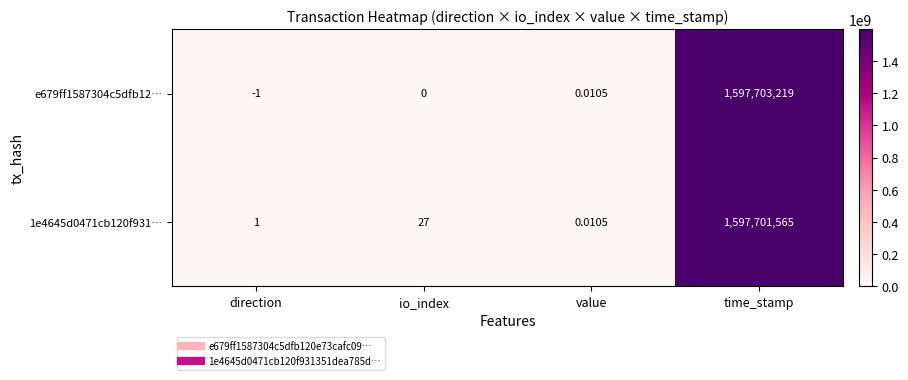

What is the smallest value displayed?

-1.0